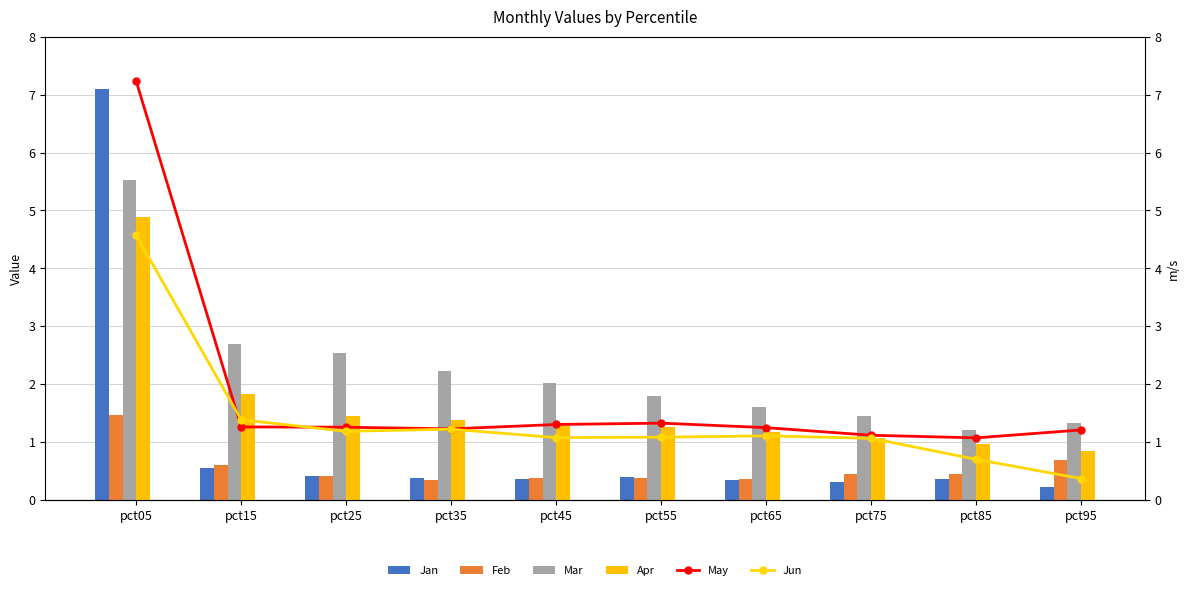

Which series has the largest range (max minus min)?

Jan